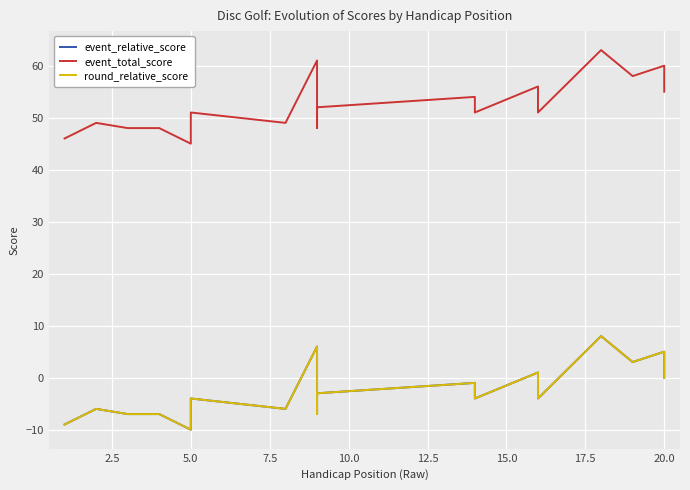

How many interior local peaks does the event_total_score series have?

7